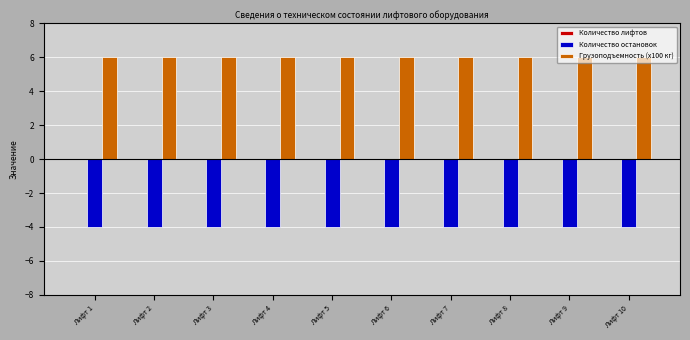

What is the total value across all series at Лифт 1?

2